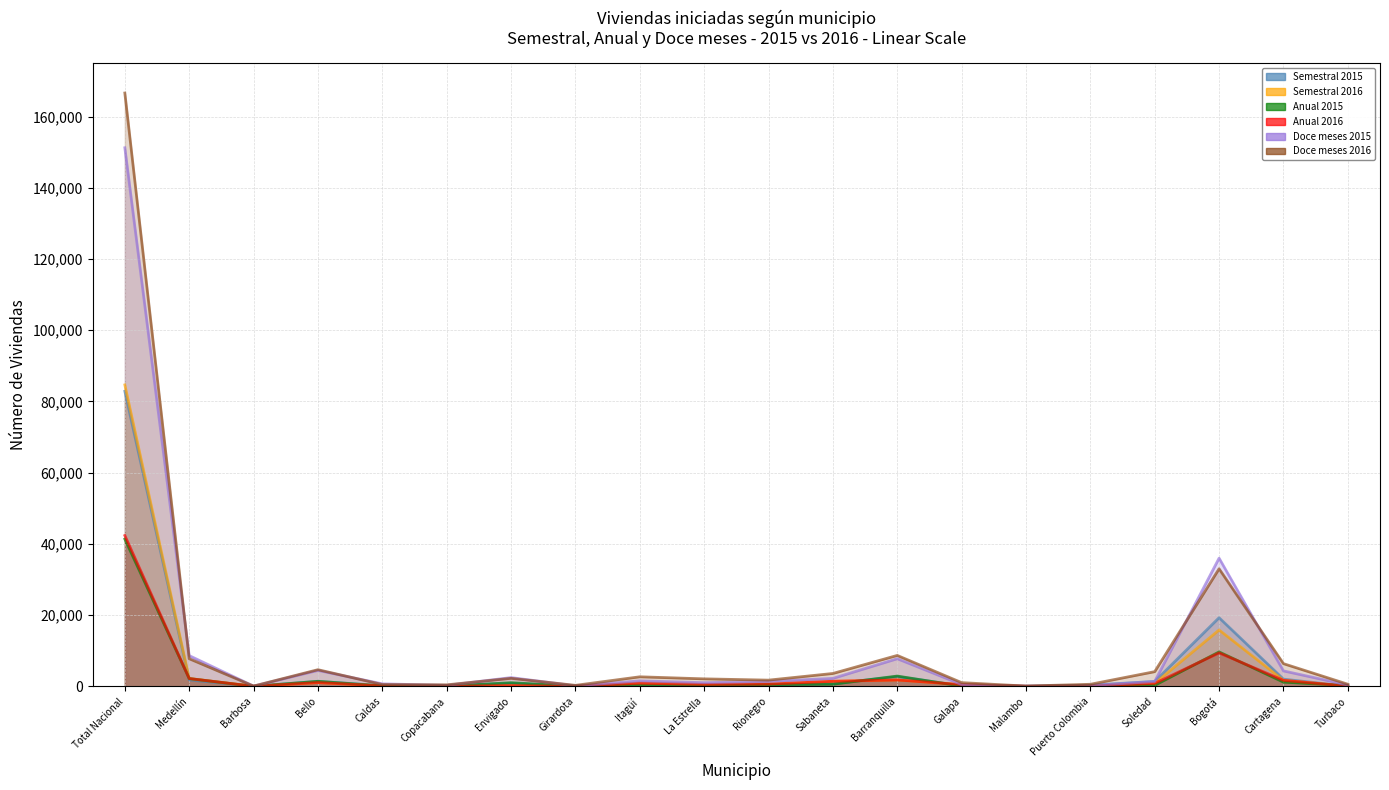

What is the sum of all Doce meses 2016 values?

247411